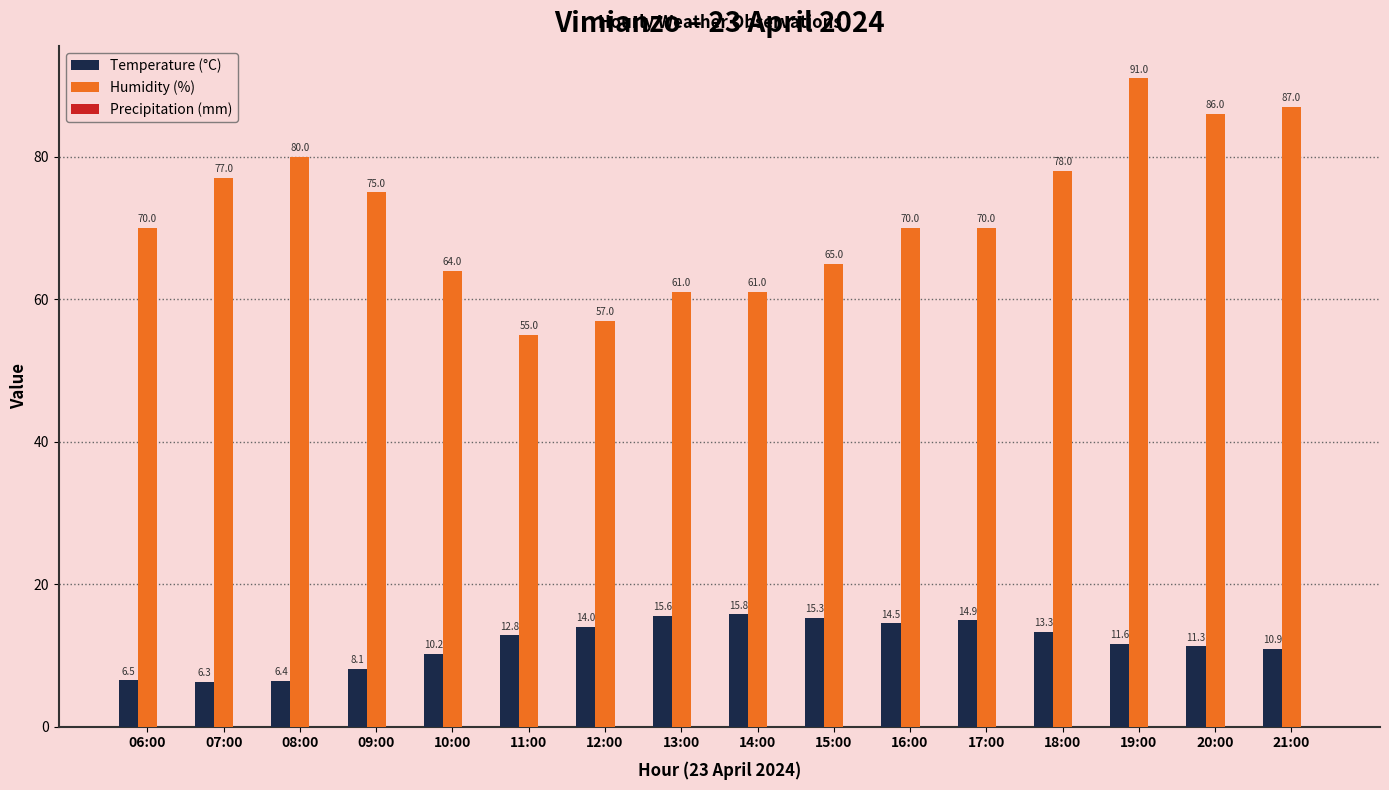

What position from the right is 10:00?

12